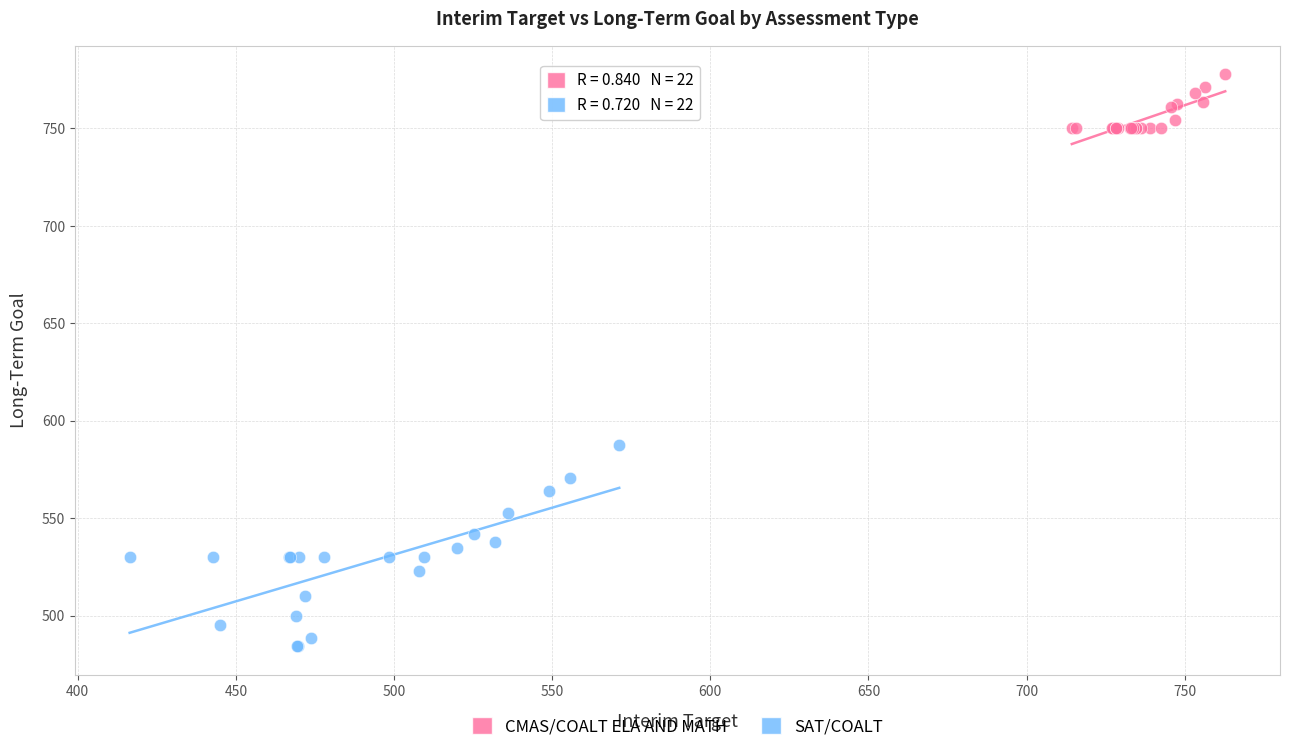

Which series contains the lowest Y value?

SAT/COALT